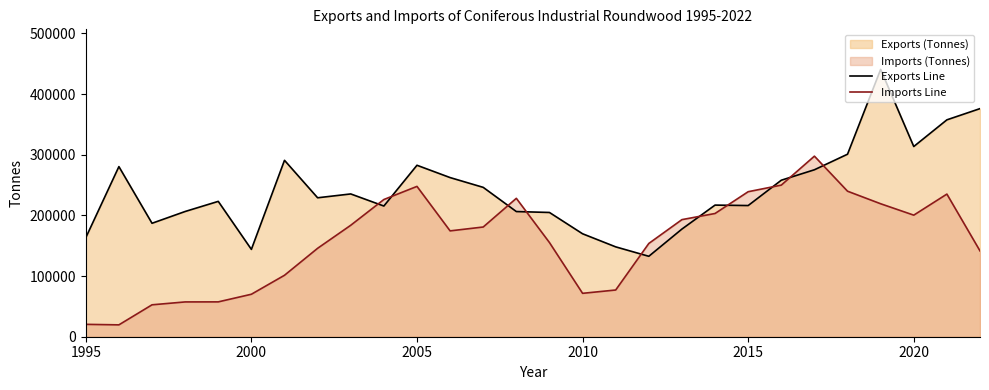

What is the spread (max minus min) of values at 2015?

22803